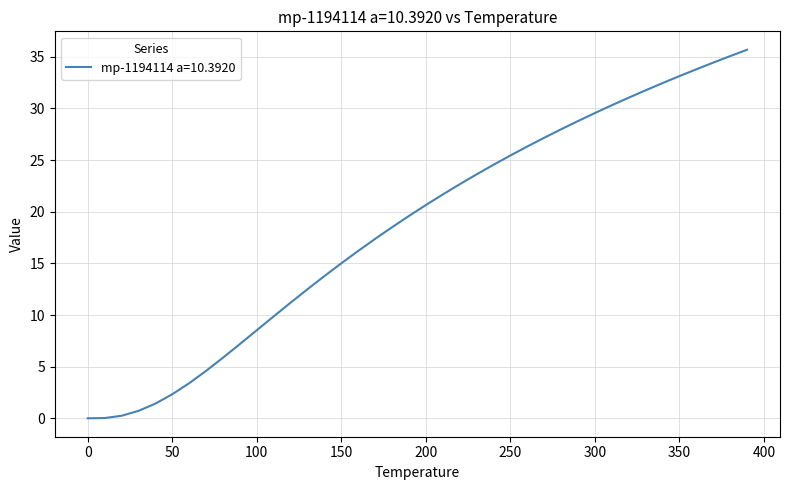

What is the maximum value shown in the chart?

35.7